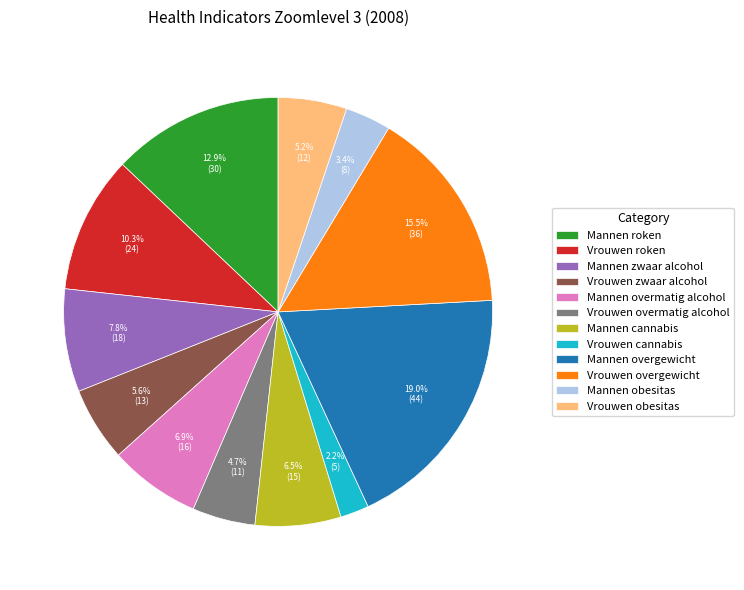

How much of the chart is everything except Mannen roken?

87.1%